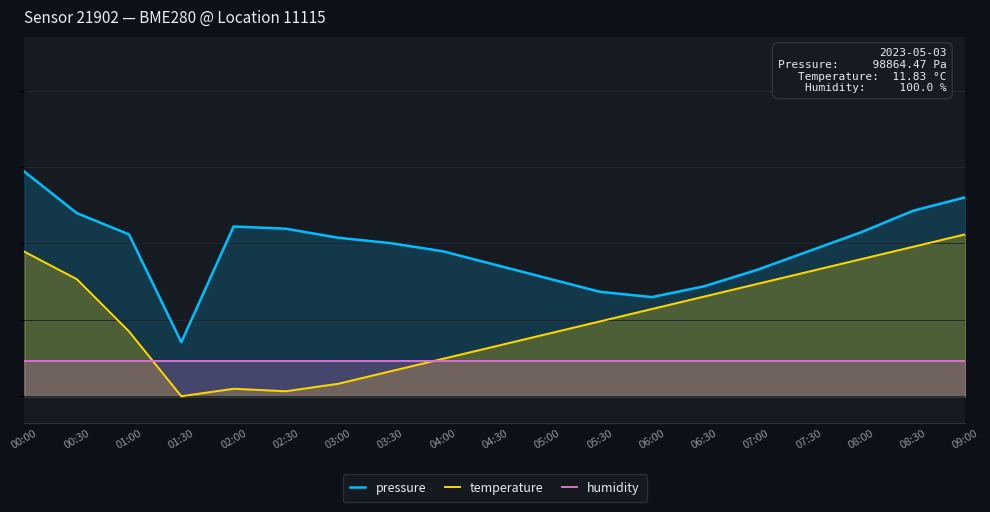

At which label is temperature closest to 98811?

05:30